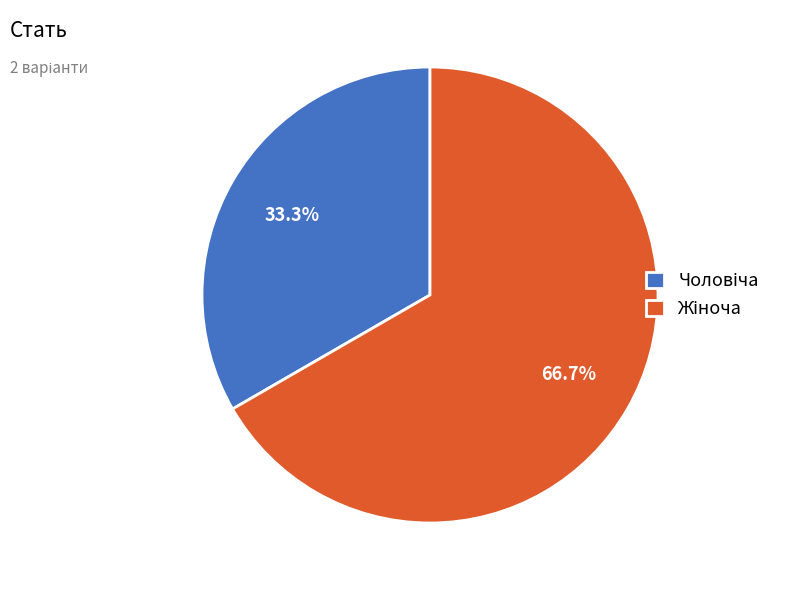

Count the number of slices in the pie.

2